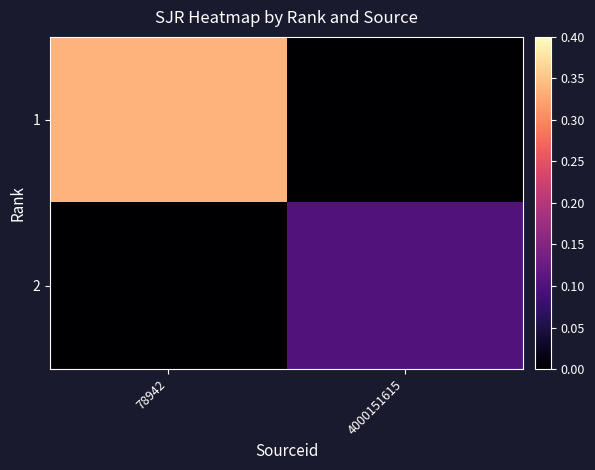

Which series has the largest total across all categories?

1